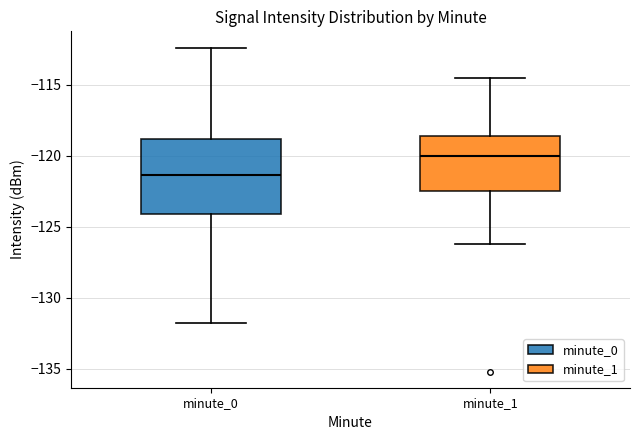

Reading left to right, read every box against the y-axis: the position of its median line, the range the box covers, and the ends of its whiskers. The values are not printed on the chart, so give them approximately, as read against the axis.

minute_0: median -121.5, box -124.0 to -119.0, whiskers -132.0 to -112.5
minute_1: median -120.0, box -122.5 to -118.5, whiskers -126.0 to -114.5